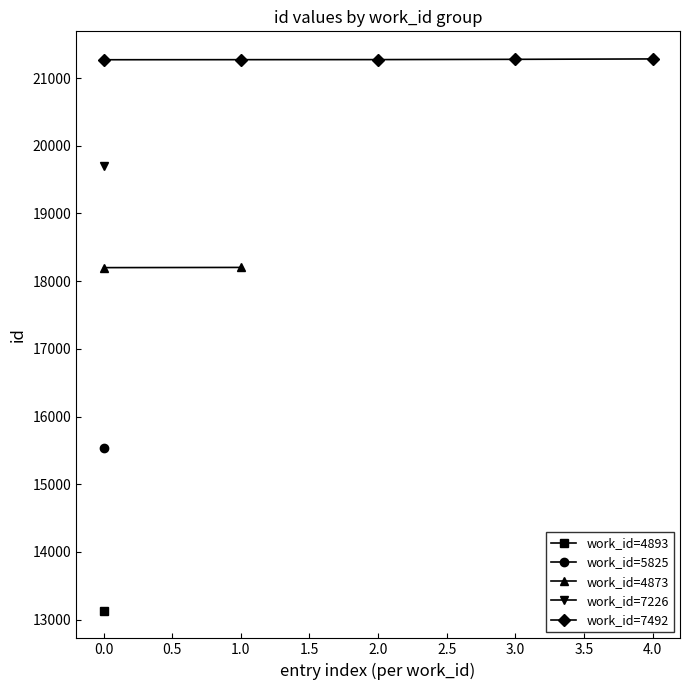

List the series in order of their overall mean, highest first.

work_id=7492, work_id=7226, work_id=4873, work_id=5825, work_id=4893